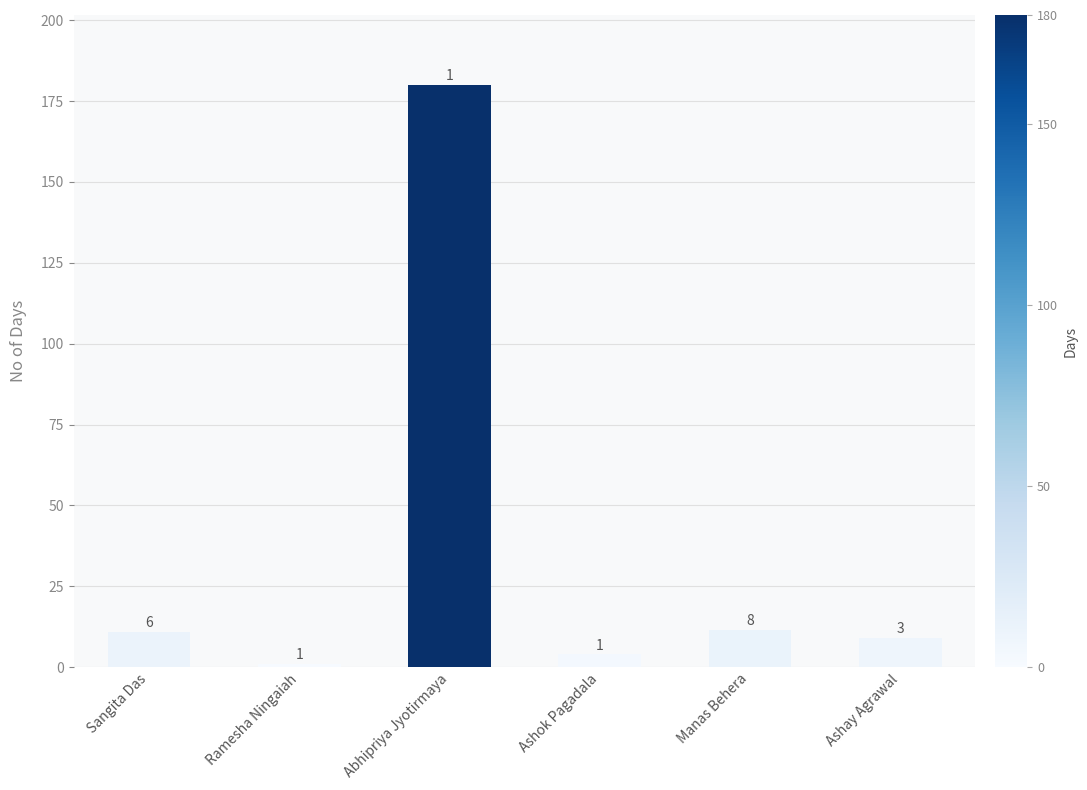

What is the value of the 1st bar from the left?

11.0